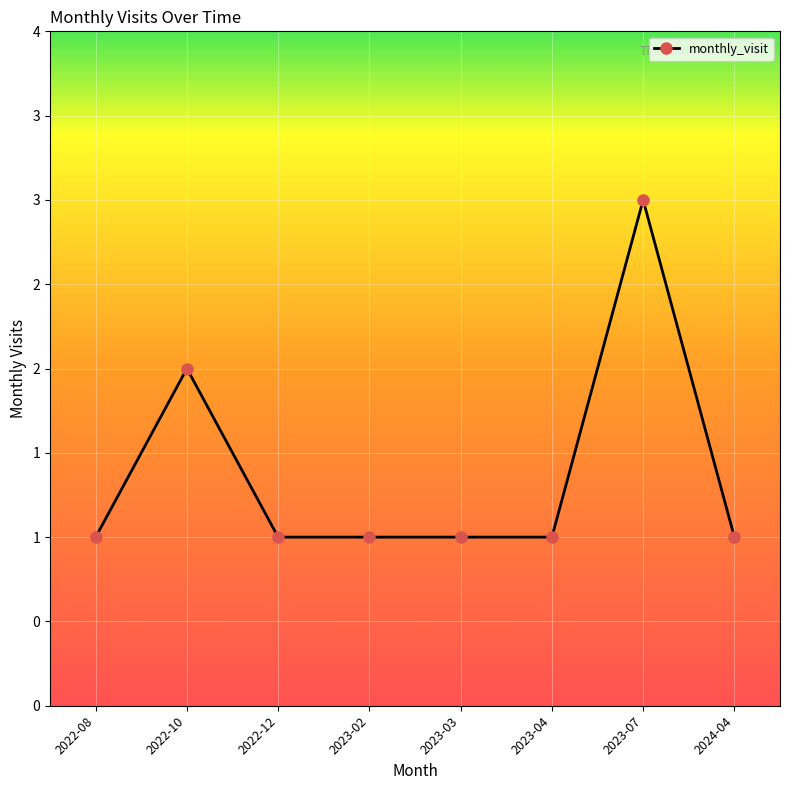

Read the value at 2023-07.

3